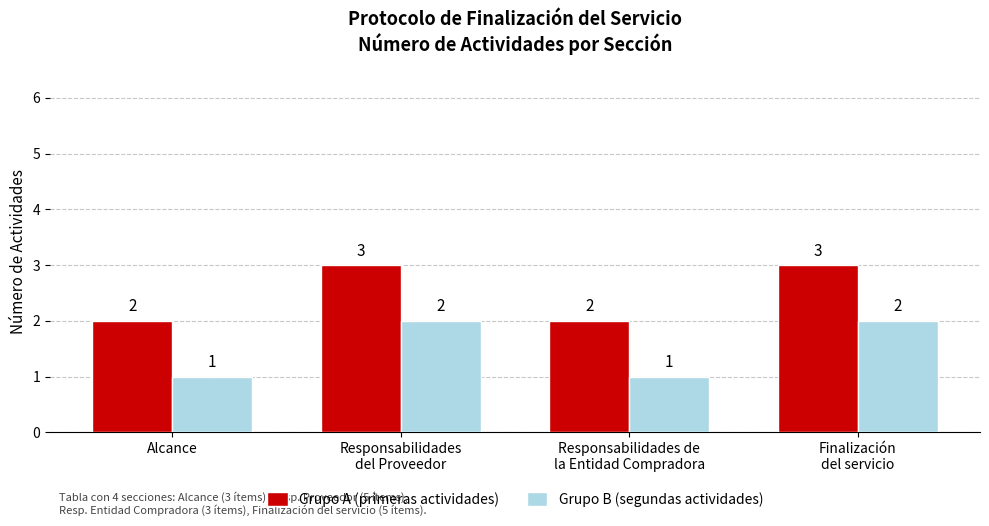

How many Grupo B (segundas actividades) values are between 1 and 2?

4